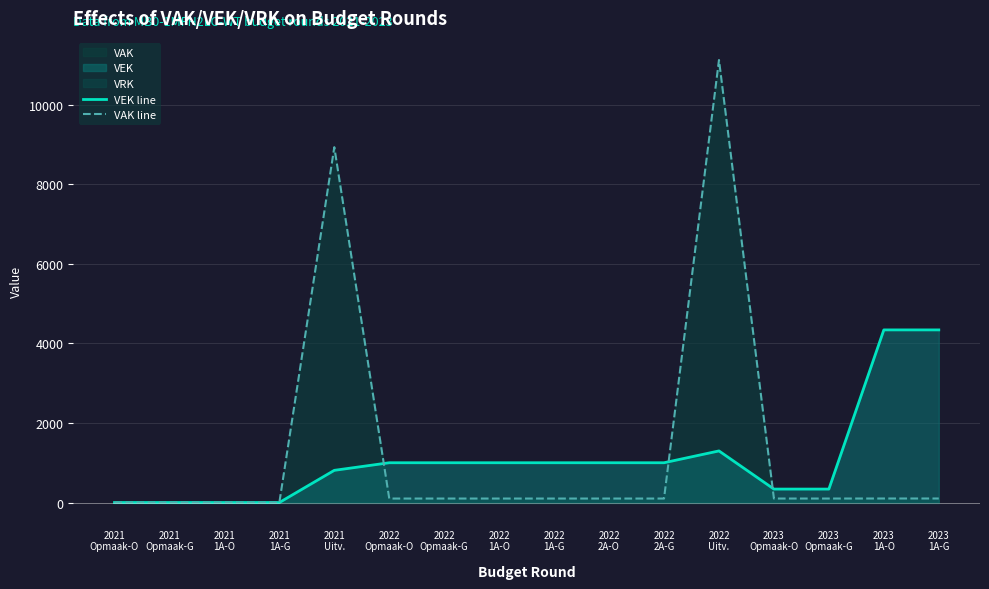

What is the sum of the VEK line values at 2021
Opmaak-O and 2022
Uitv.?

1297